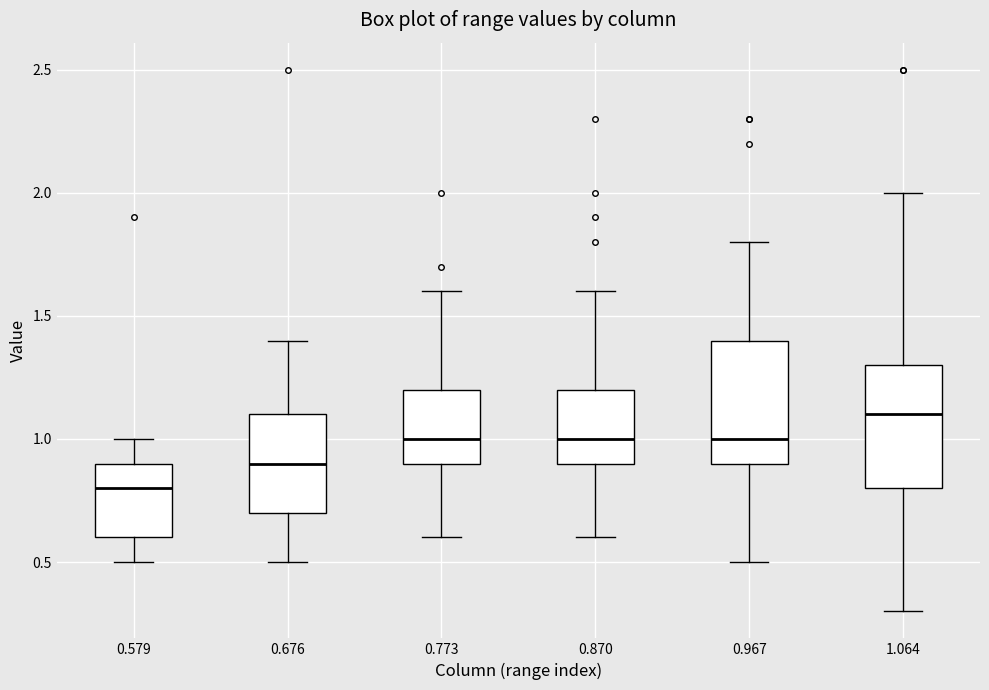

Reading left to right, transcribe this box plot: for each box, give where its median line is, the range the box spans, and where its two whiskers end, as read against the y-axis. The values are not printed on the chart, so give them approximately, as read against the axis.

0.579: median 0.8, box 0.6 to 0.9, whiskers 0.5 to 1.0
0.676: median 0.9, box 0.7 to 1.1, whiskers 0.5 to 1.4
0.773: median 1.0, box 0.9 to 1.2, whiskers 0.6 to 1.6
0.870: median 1.0, box 0.9 to 1.2, whiskers 0.6 to 1.6
0.967: median 1.0, box 0.9 to 1.4, whiskers 0.5 to 1.8
1.064: median 1.1, box 0.8 to 1.3, whiskers 0.3 to 2.0